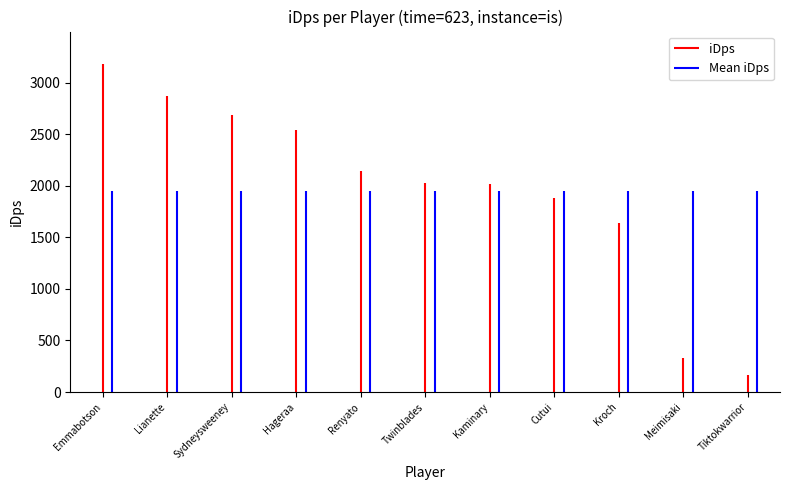

What is the value of the 1st point from the left?

3178.0